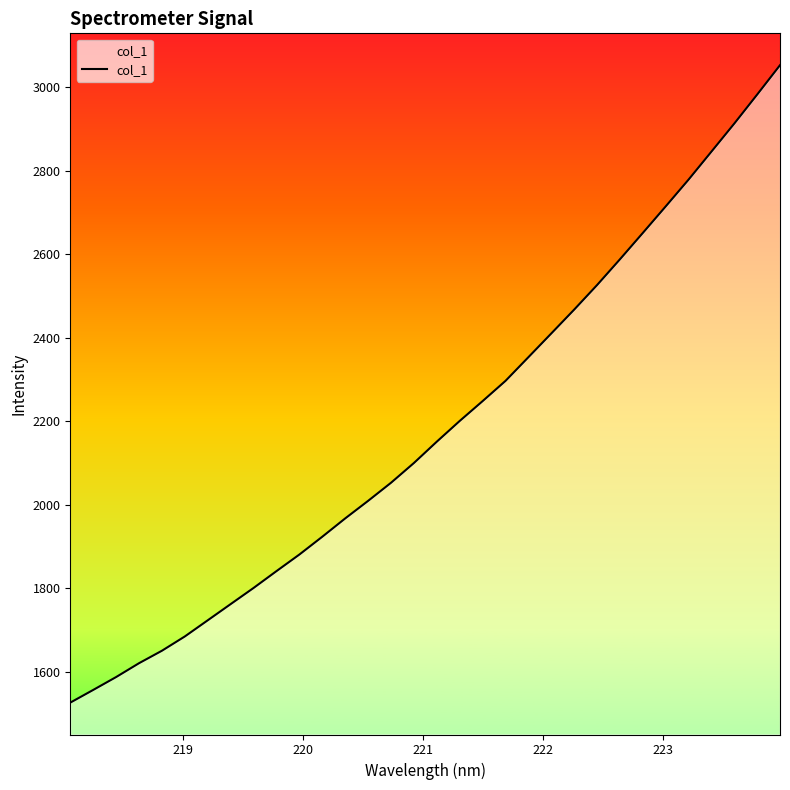

How many values are below 2150?

16